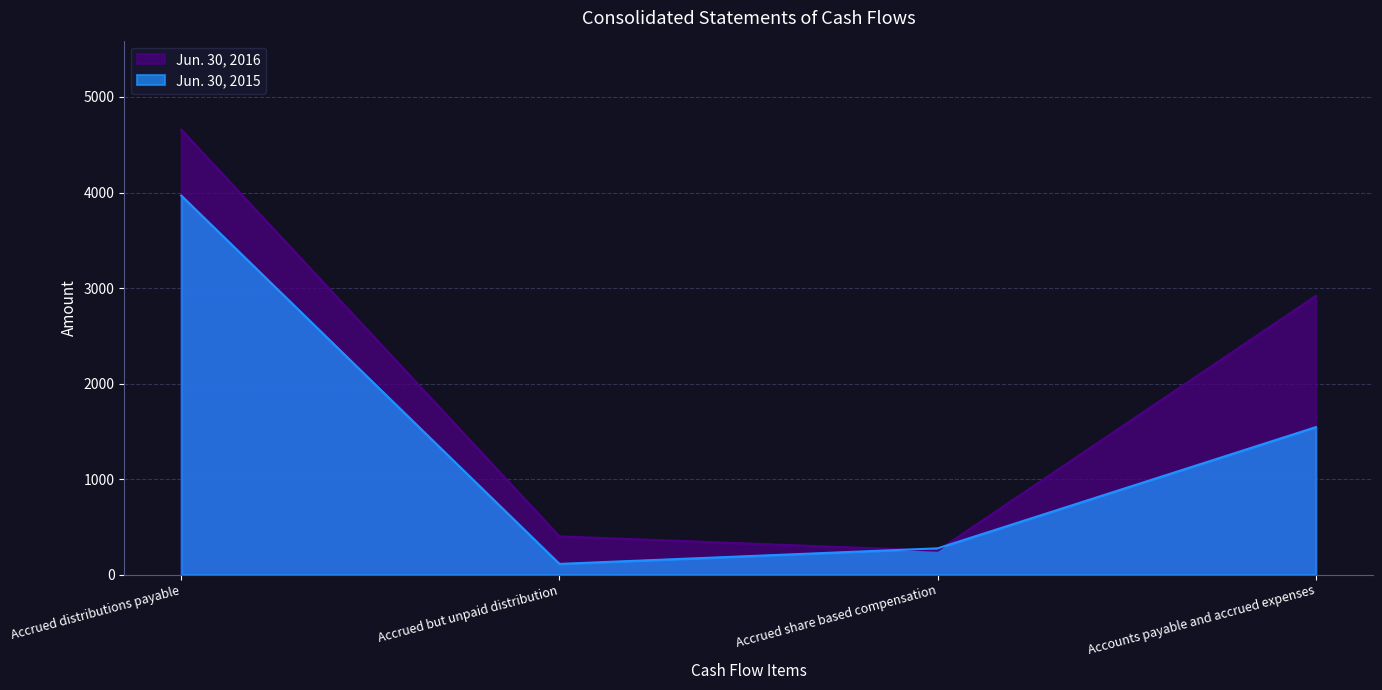

After their last crossing, which series has the higher values: Jun. 30, 2015 or Jun. 30, 2016?

Jun. 30, 2016